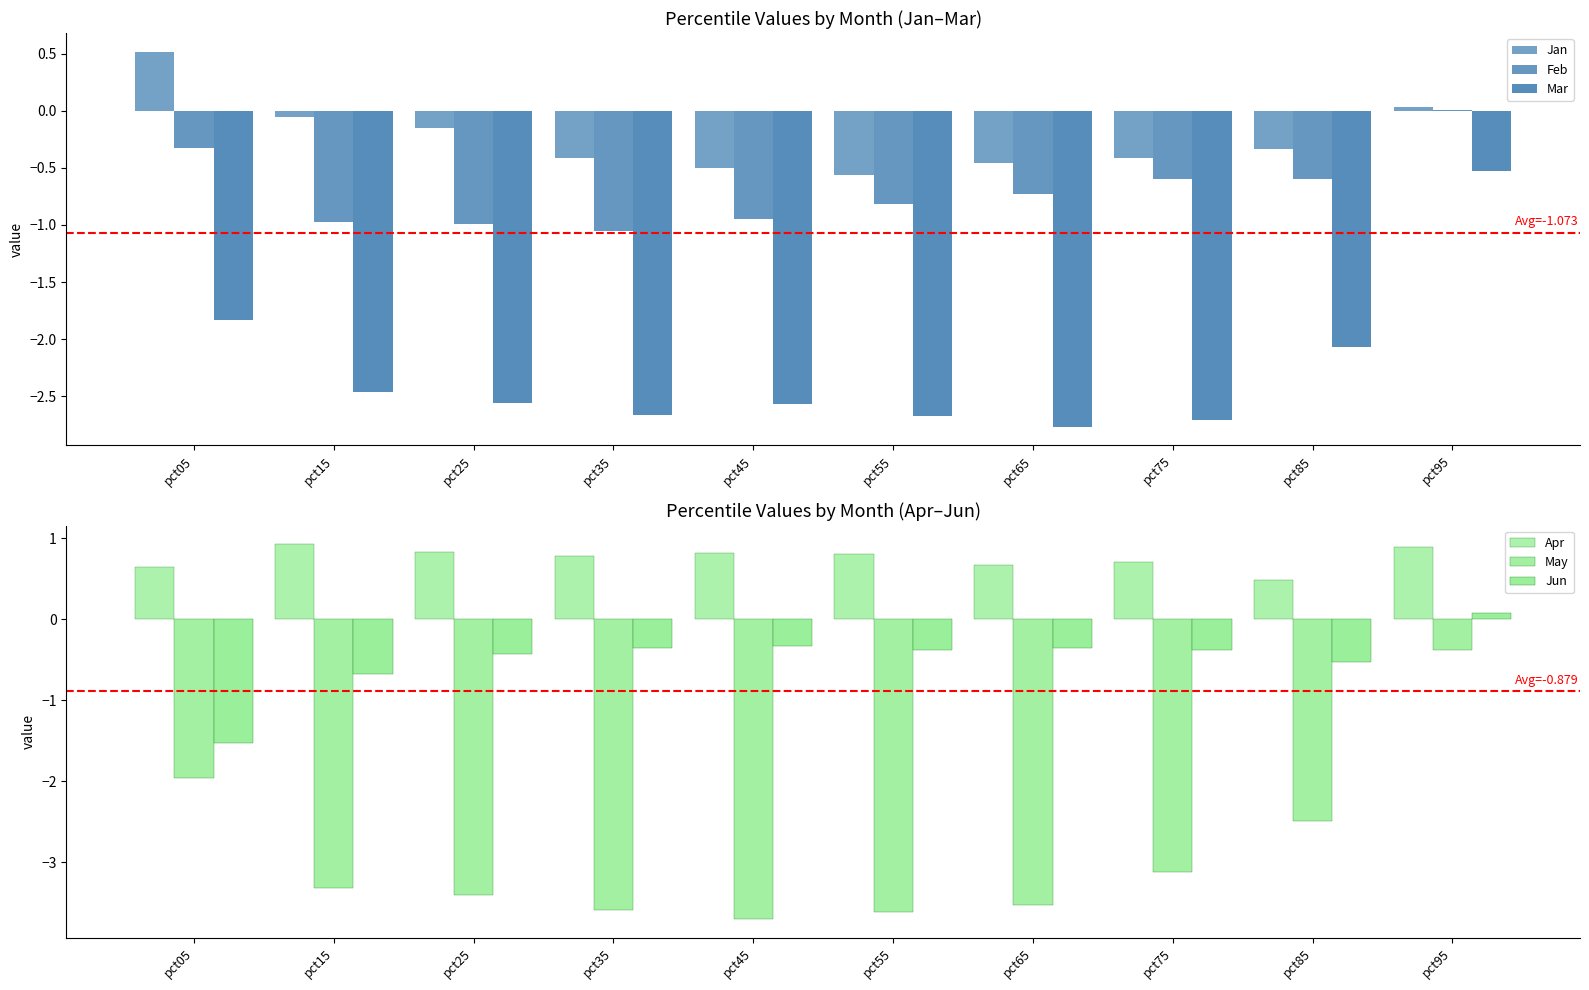

What is the maximum value shown in the chart?

0.9